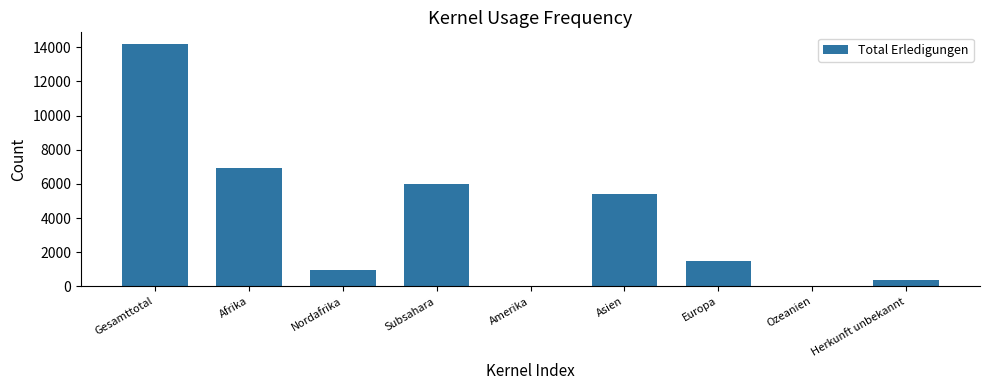

What is the change in value from Europa to Ozeanien?

-1500